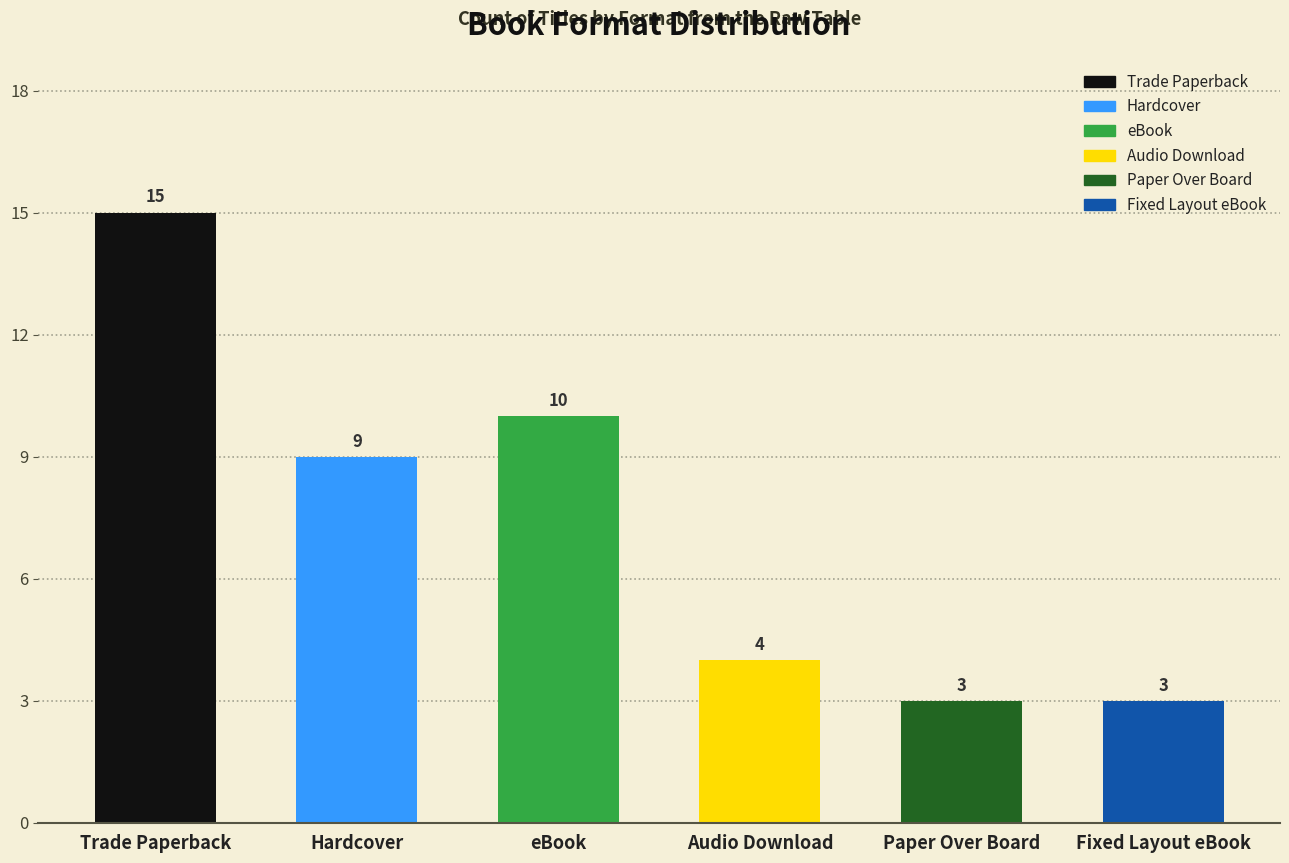

Read the value at Paper Over Board, to the nearest 5.

5